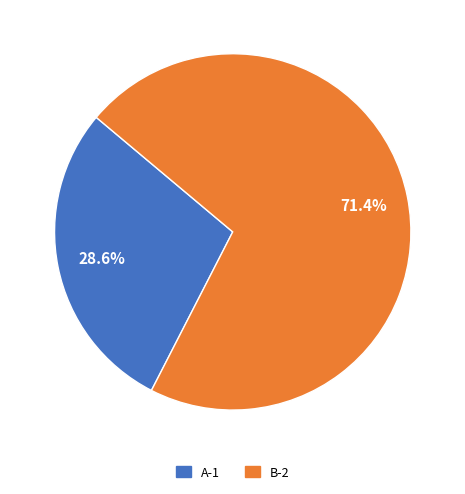

To the nearest percent, what portion does B-2 represent?

71%